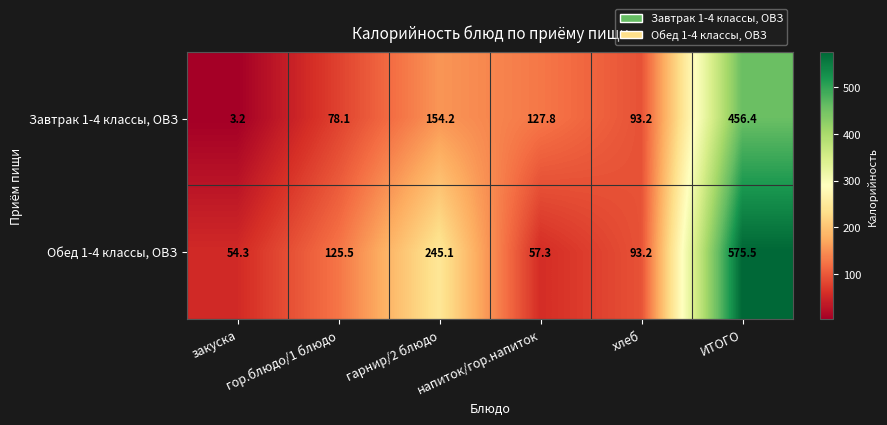

Read the Обед 1-4 классы, ОВЗ value at напиток/гор.напиток.

57.3